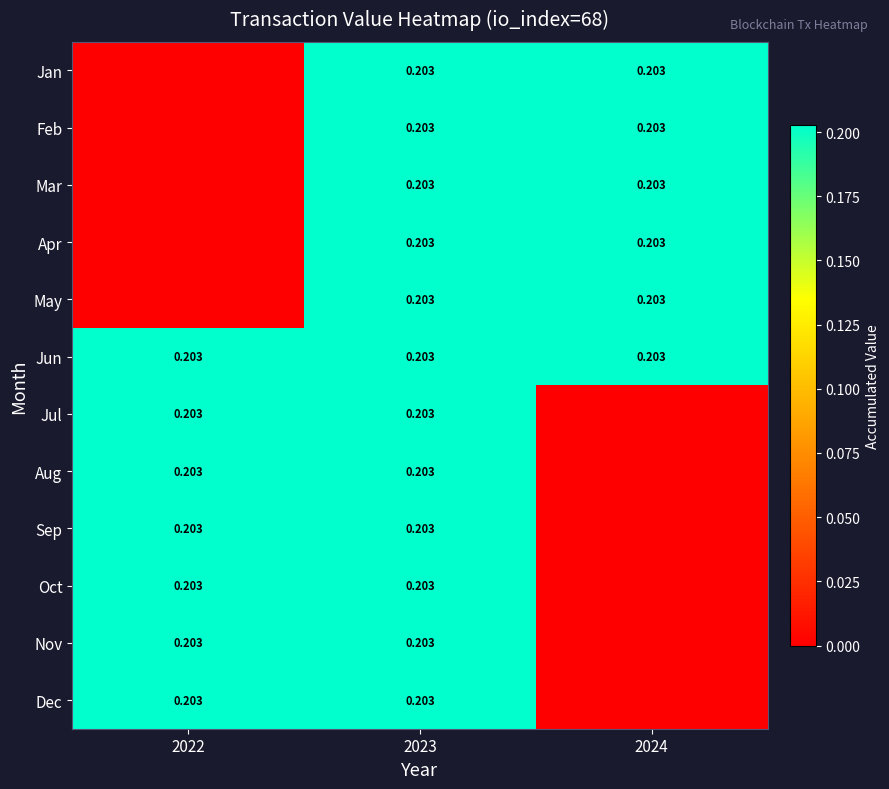

Which has a higher value, 2024 or 2022?

2024